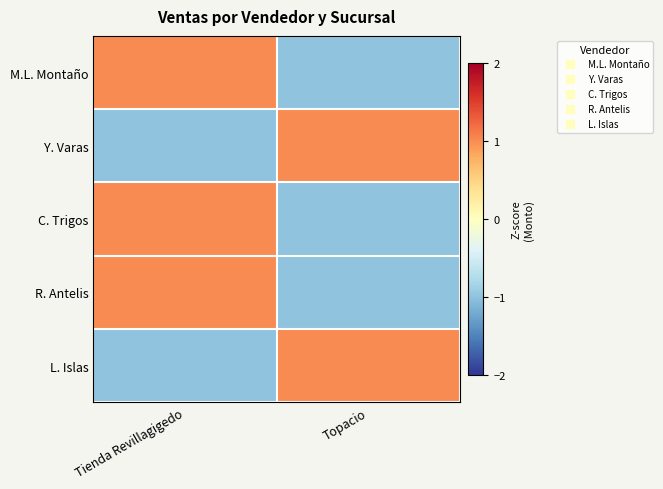

Between Tienda Revillagigedo and Topacio, which series saw the biggest shift?

M.L. Montaño